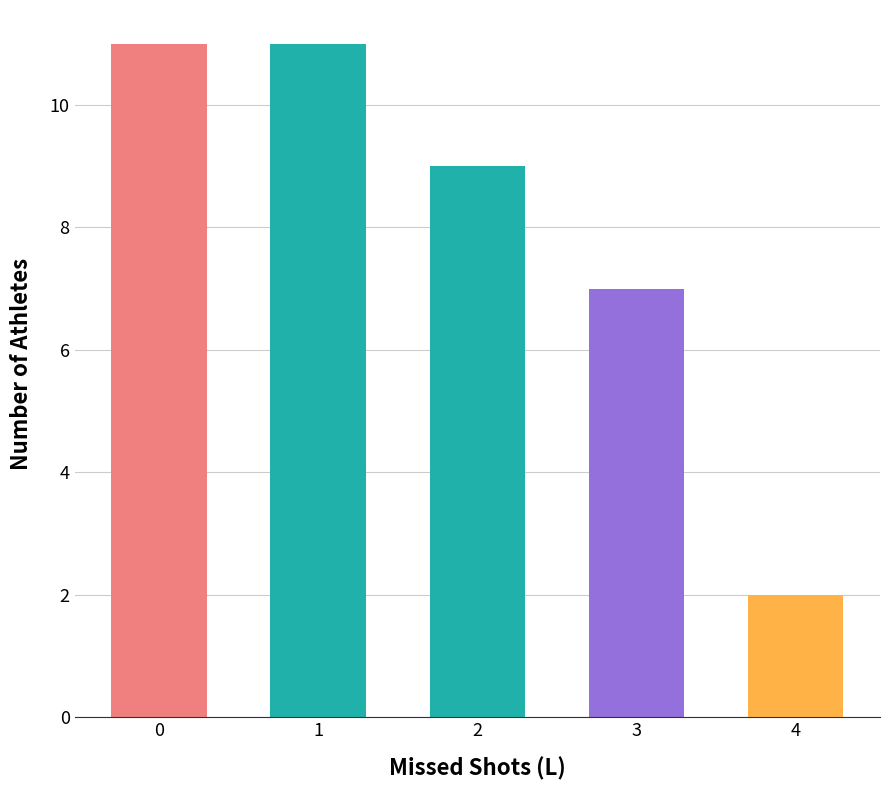

Reading left to right, transcribe all the data shown in this chart.

0=11	1=11	2=9	3=7	4=2